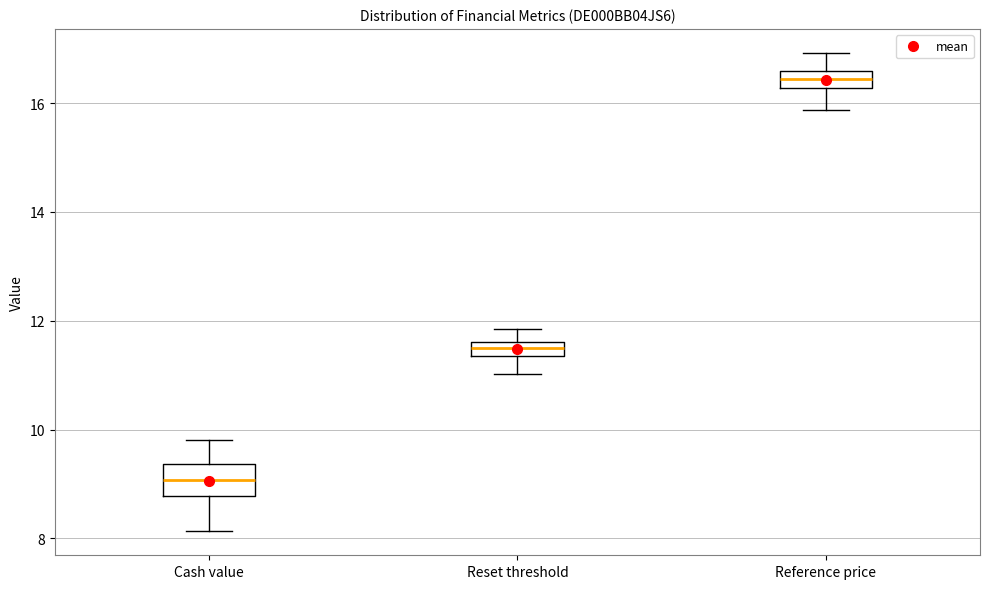

Which box has the highest median line?

Reference price